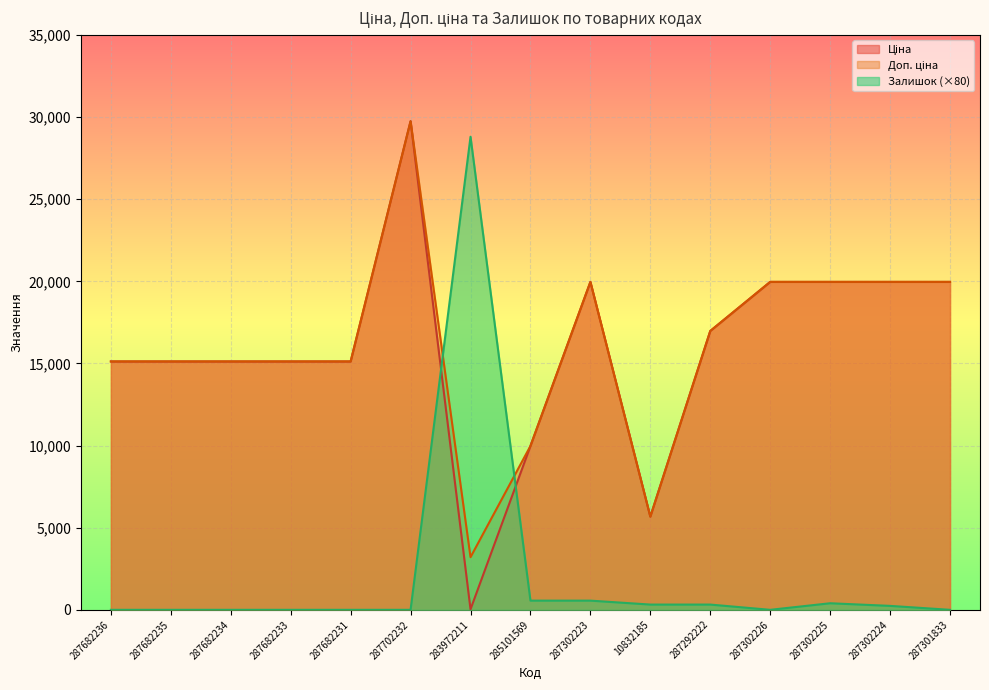

What is the difference between the Ціна values at 10832185 and 287682234?

9446.2